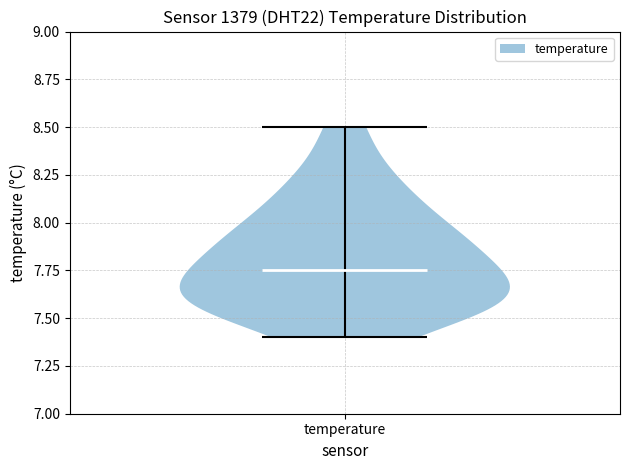

Read this violin plot against the y-axis: where its median line is, and the lowest and highest points the violin reaches. The values are not printed on the chart, so give them approximately, as read against the axis.

median line 7.75, lowest point 7.40, highest point 8.50